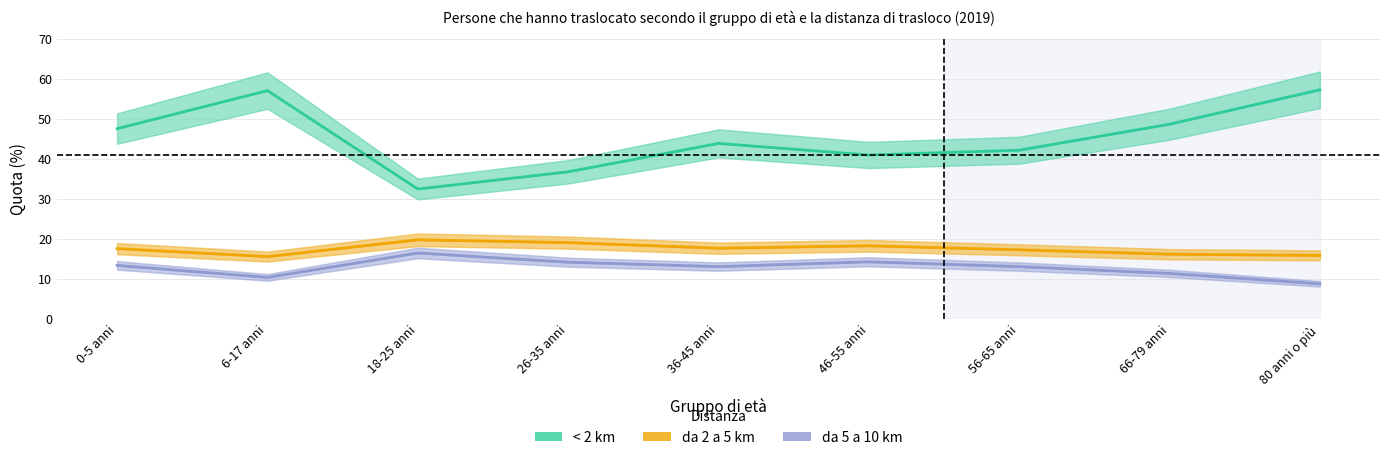

The da 2 a 5 km series shows 15.8 at 80 anni o più. True or false?

True